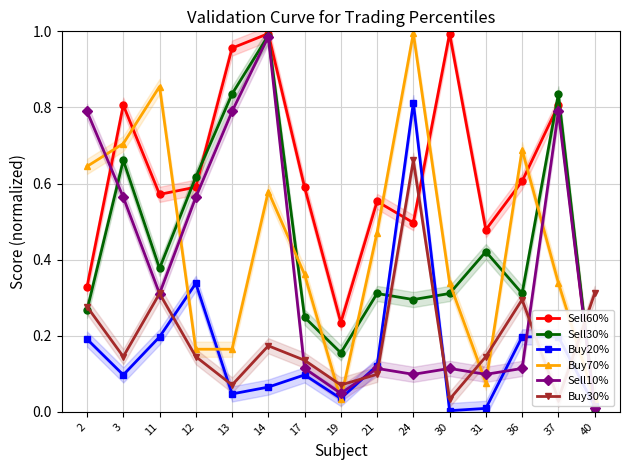

Where is the first local maximum for Sell10%?

14